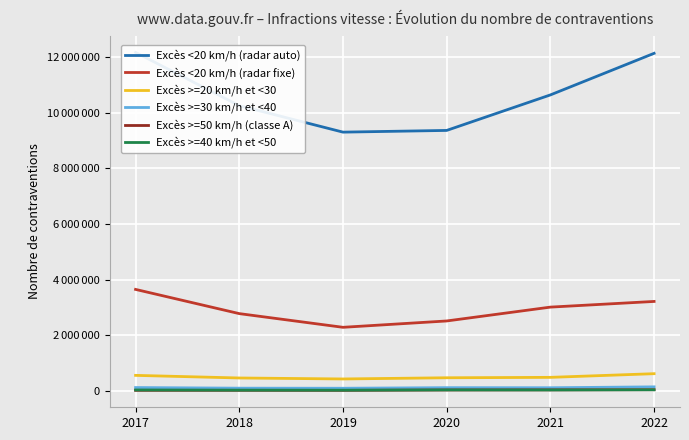

Between 2018 and 2021, which is larger?

2021